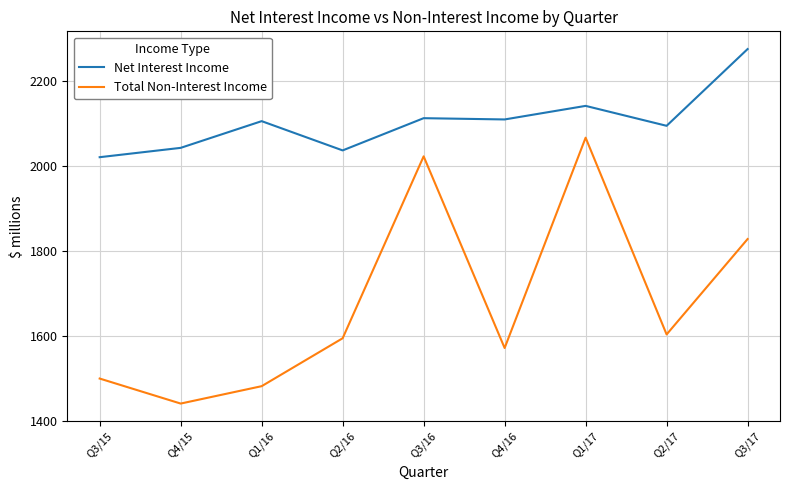

What are all the series names shown in the legend?

Net Interest Income, Total Non-Interest Income